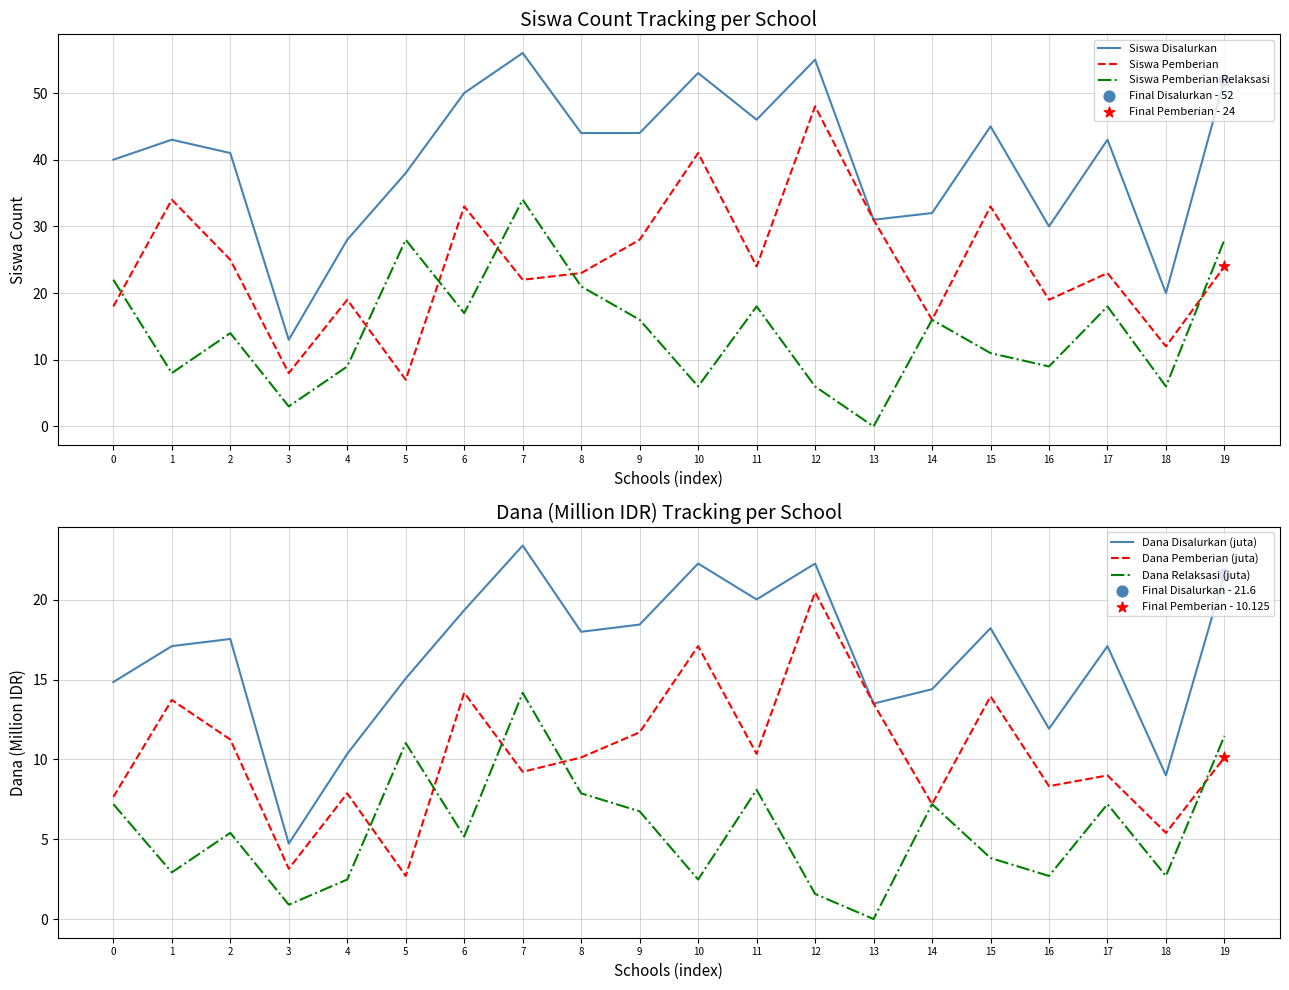

At how many categories does at least one series exceed 11?

20